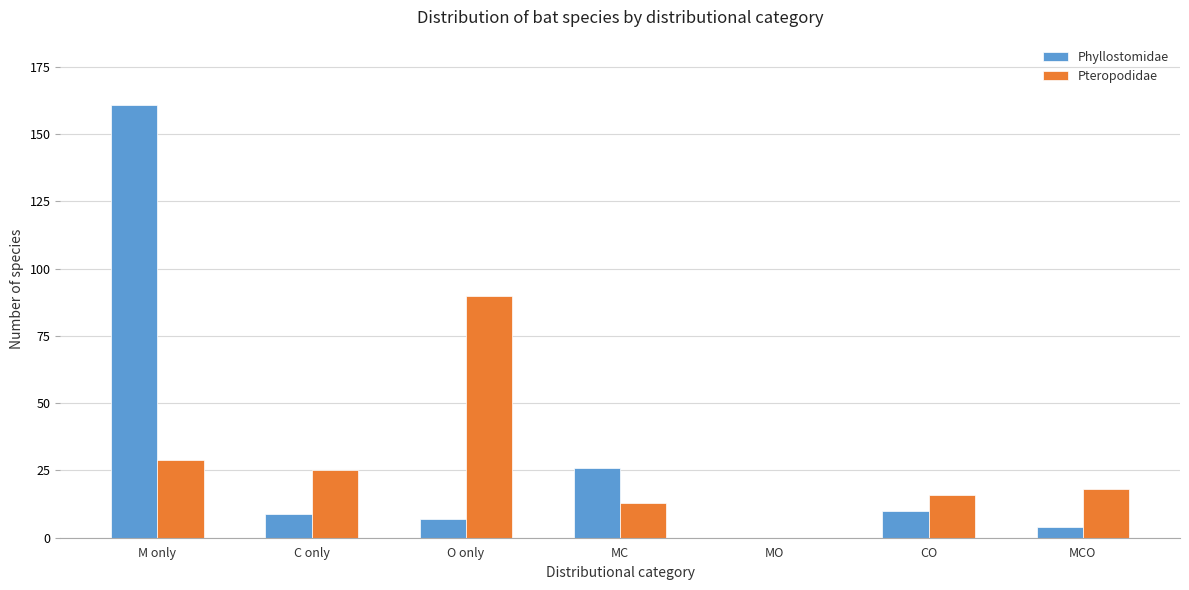

Reading left to right, what are all the values shown in this chart?

Phyllostomidae: M only=161	C only=9	O only=7	MC=26	MO=0	CO=10	MCO=4
Pteropodidae: M only=29	C only=25	O only=90	MC=13	MO=0	CO=16	MCO=18